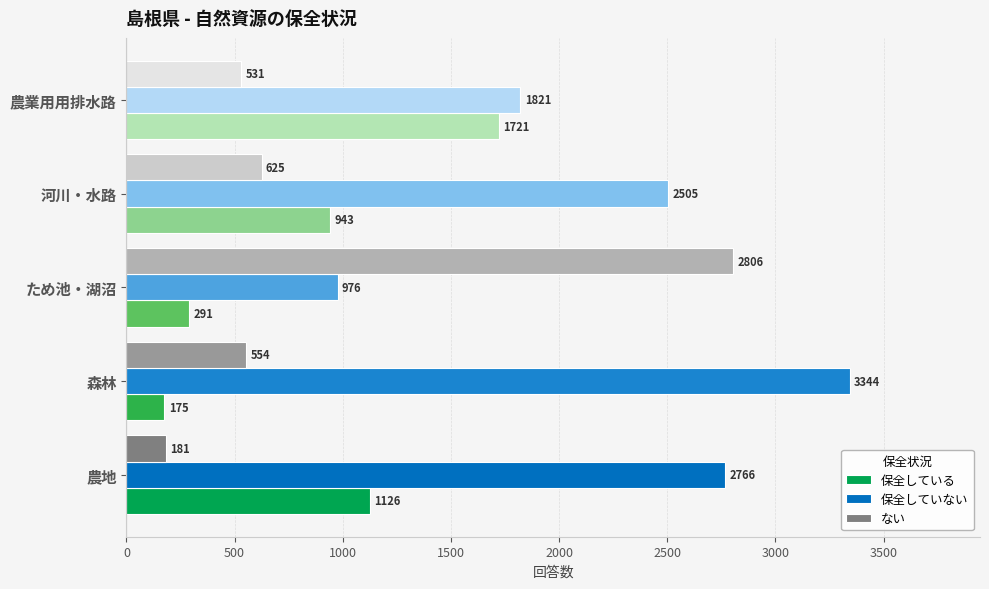

How many 保全していない values are between 1821 and 2766?

3